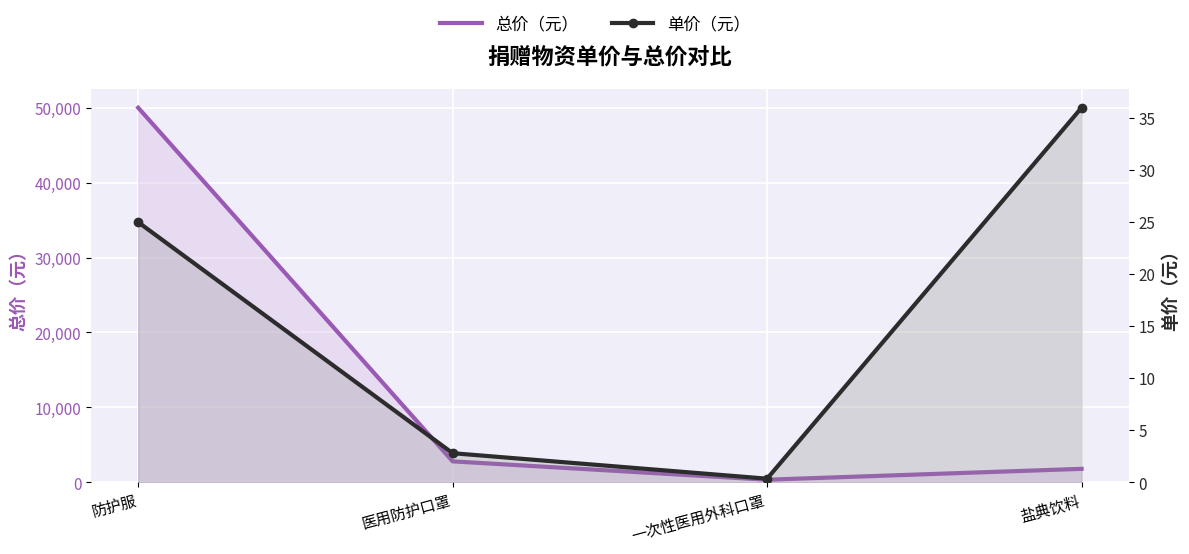

What position from the left is 一次性医用外科口罩?

3